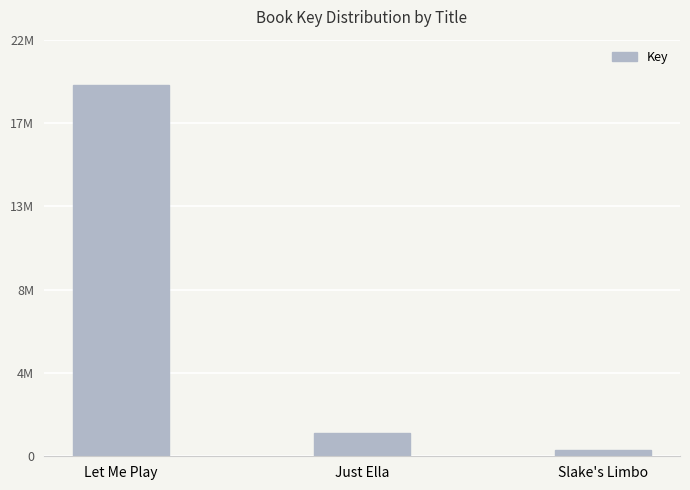

List the labels in order of value, smallest first.

Slake's Limbo, Just Ella, Let Me Play